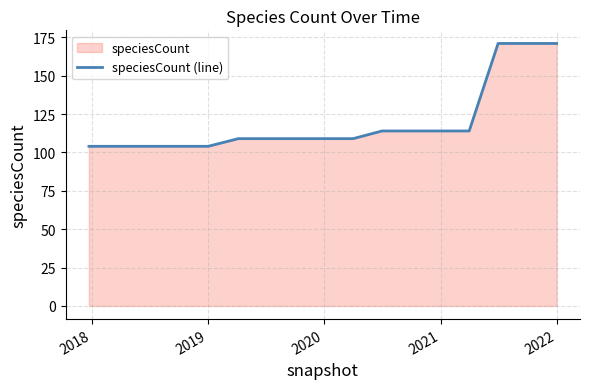

What is the minimum value shown in the chart?

104